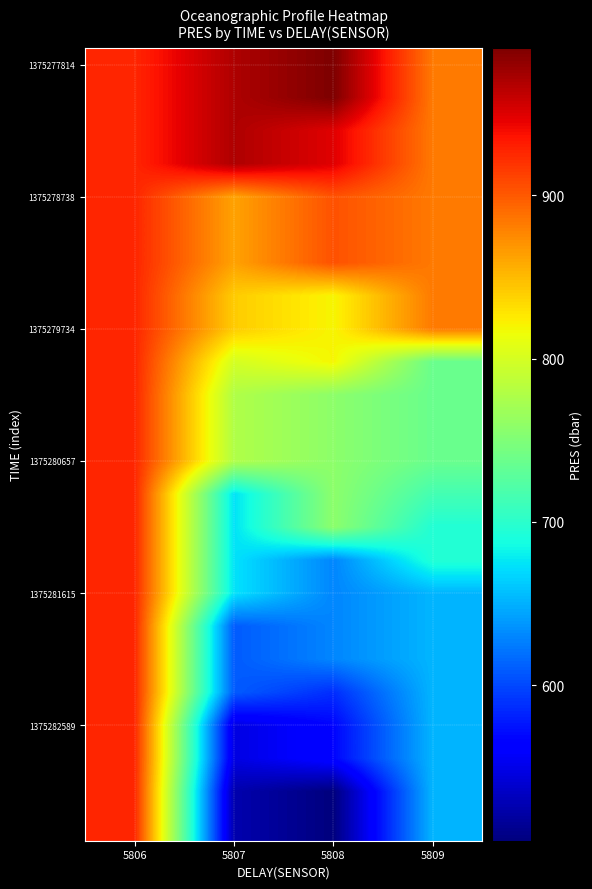

At which category does the chart reach its peak across all series?

5808